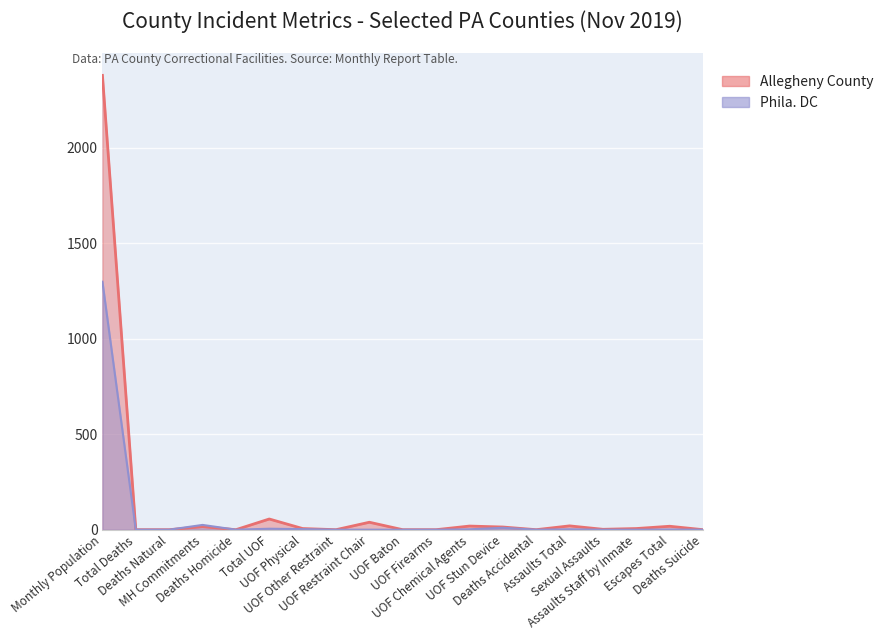

Rank the series by their average value, from lowest to highest.

Phila. DC, Allegheny